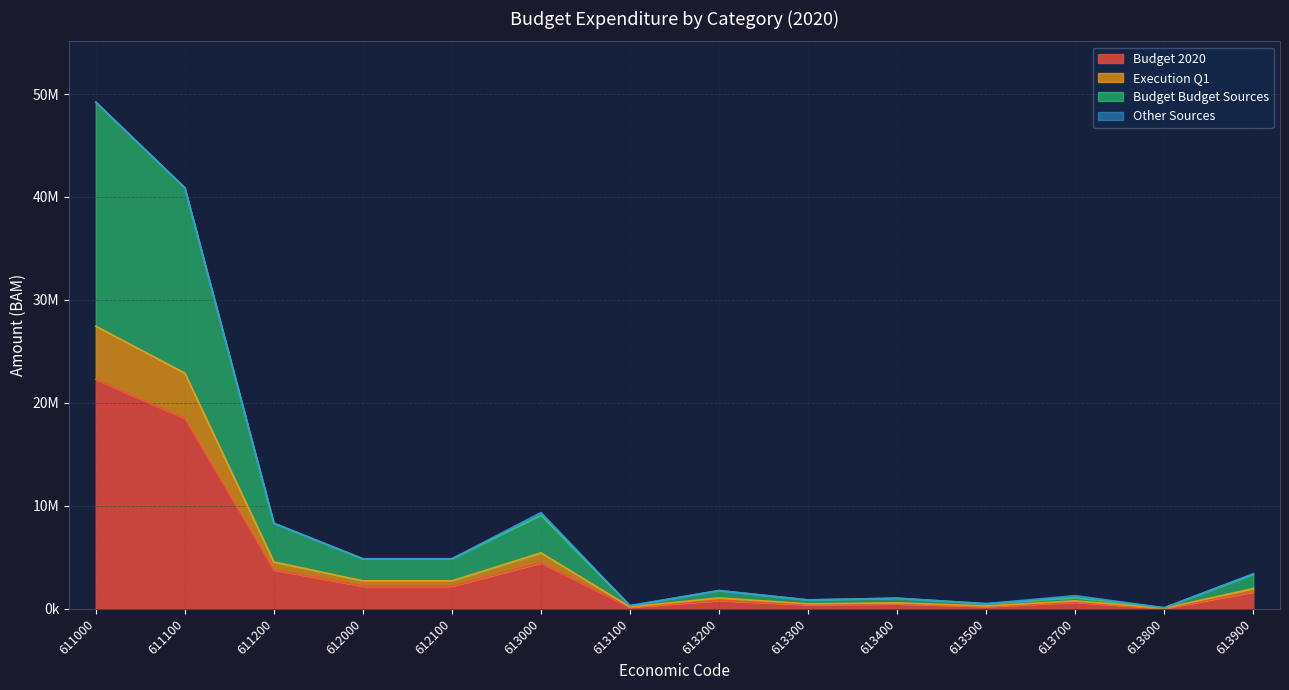

True or false: Execution Q1 and Budget Budget Sources cross at least once.

False